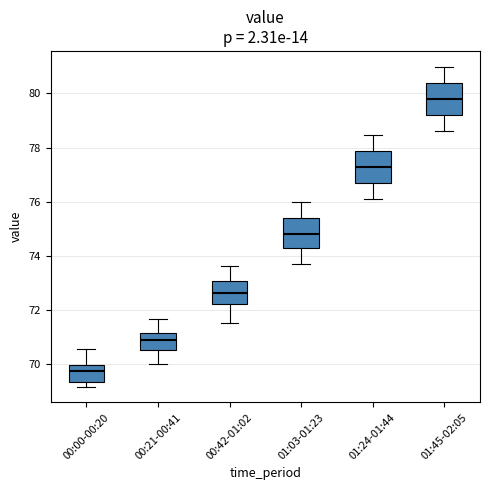

Where is the lower edge of the box for 00:42-01:02 on the y-axis? The values are not printed on the chart, so give them approximately, as read against the axis.

72.2